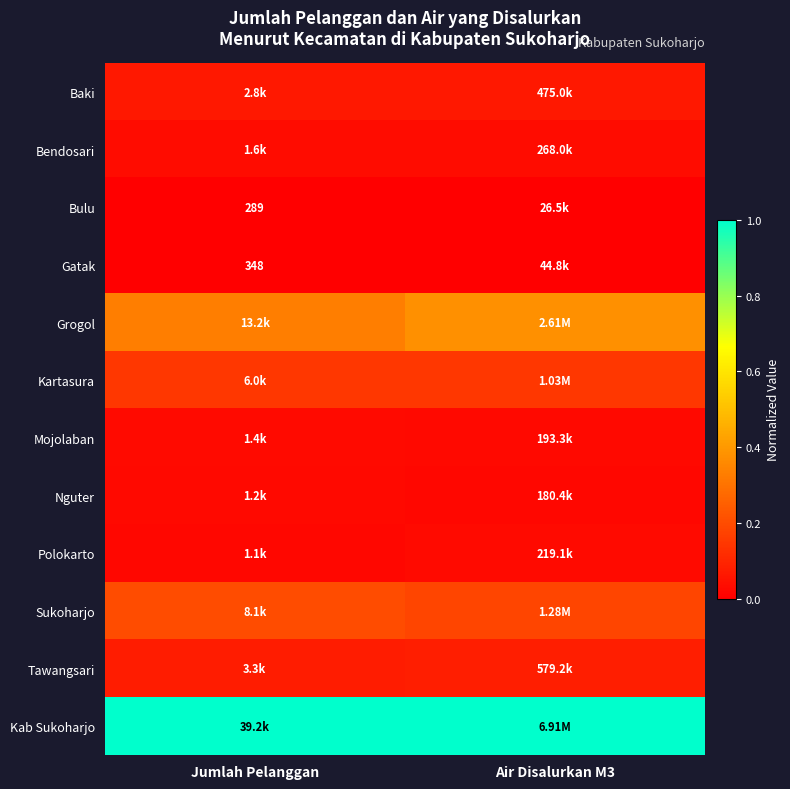

Is it true that Grogol equals 0.6 at Air Disalurkan M3?

False